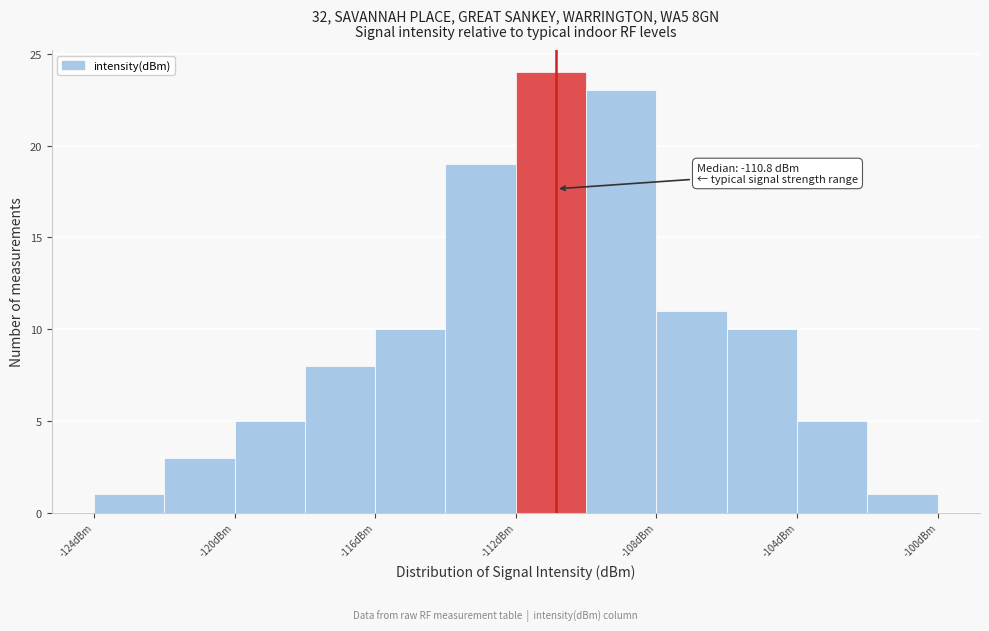

Over which range of the x-axis is the bar tallest?

-112 to -110